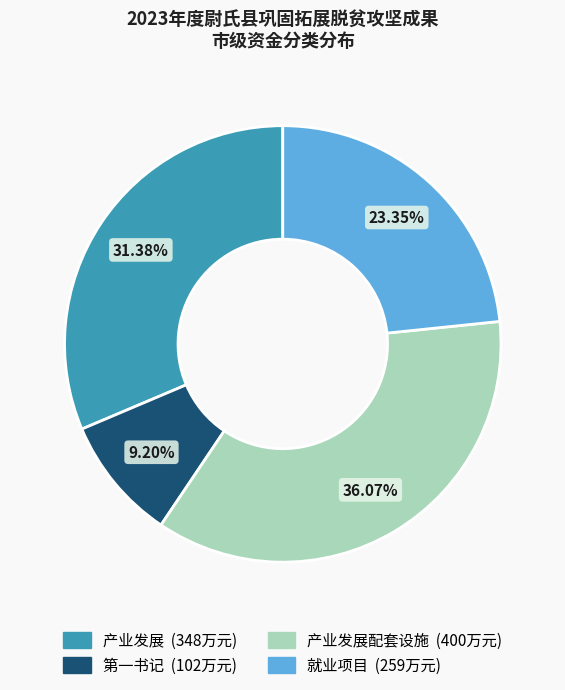

Does any single category account for the majority?

No